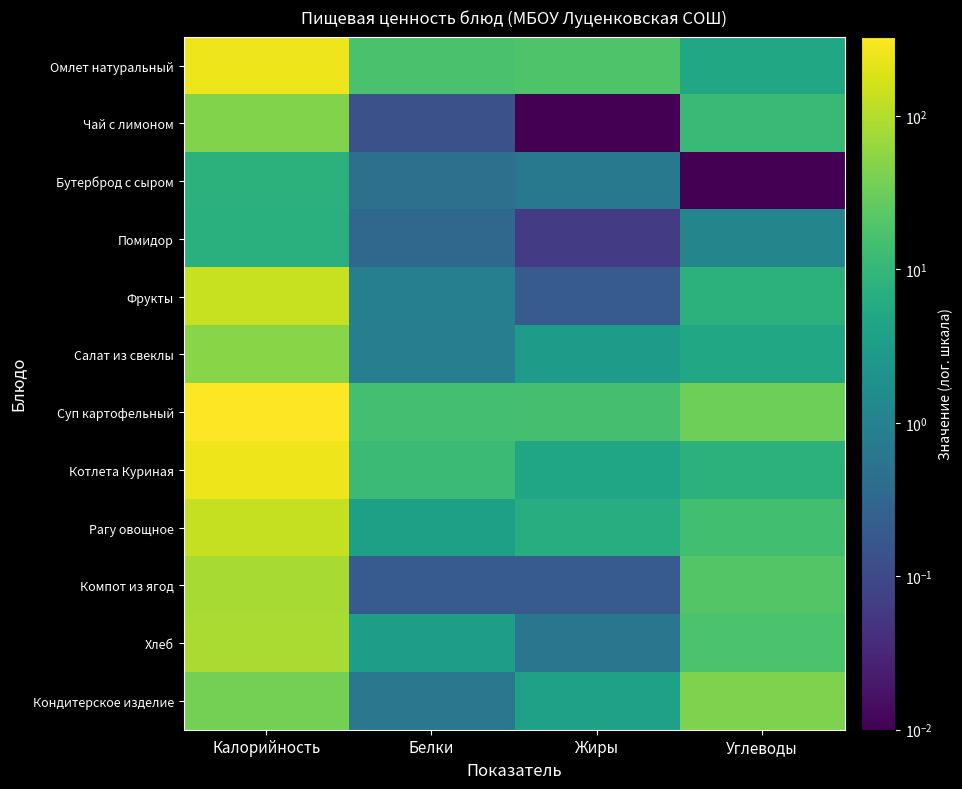

What is the greatest value displayed?

329.0